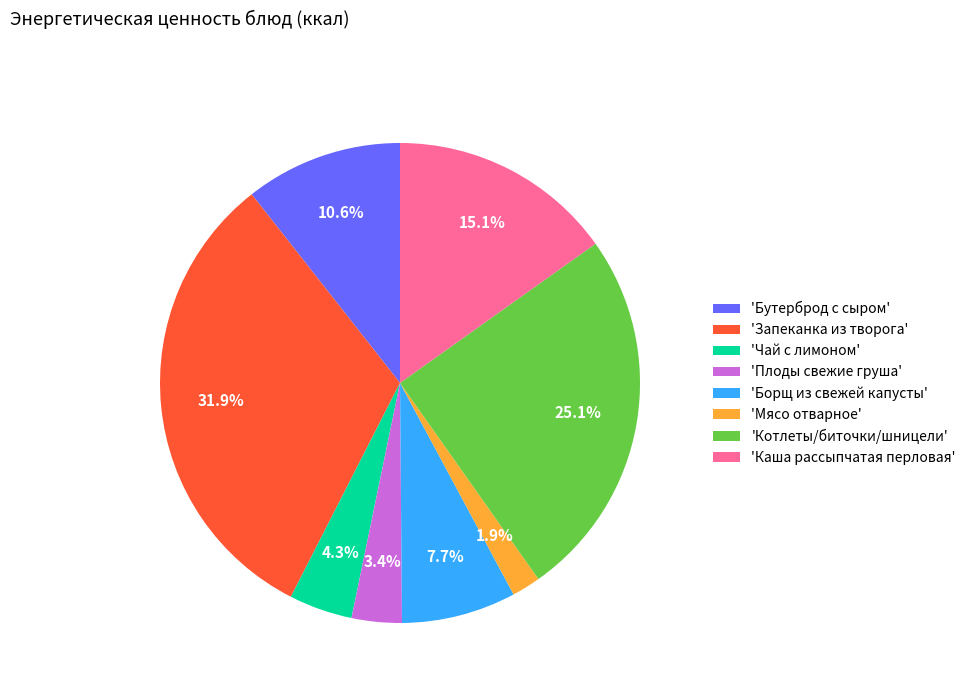

Which category has the smallest portion of the pie?

'Мясо отварное'